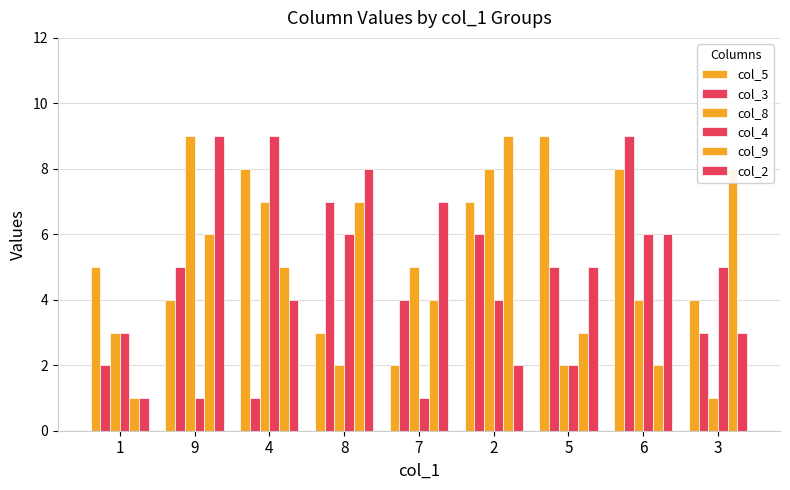

At which label does col_3 reach its peak?

6